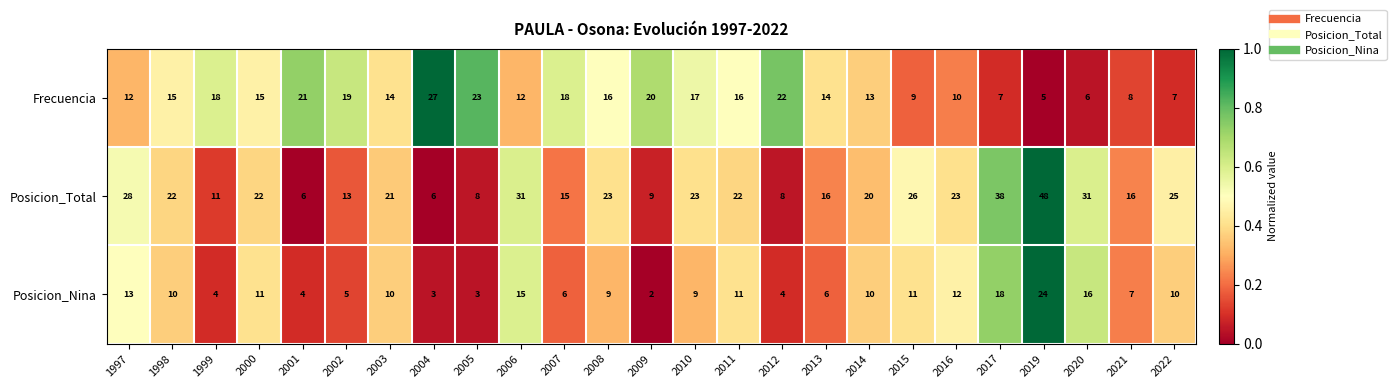

Where does the Posicion_Nina series first go above 10?

1997